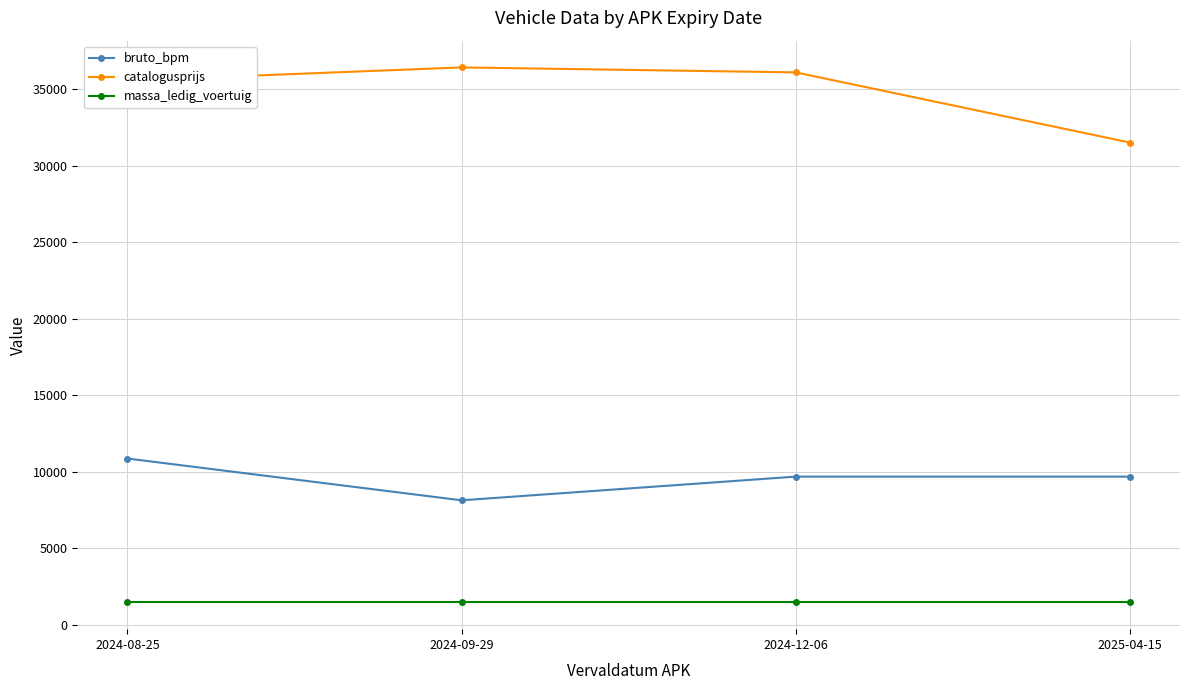

How many lines are shown in the chart?

3